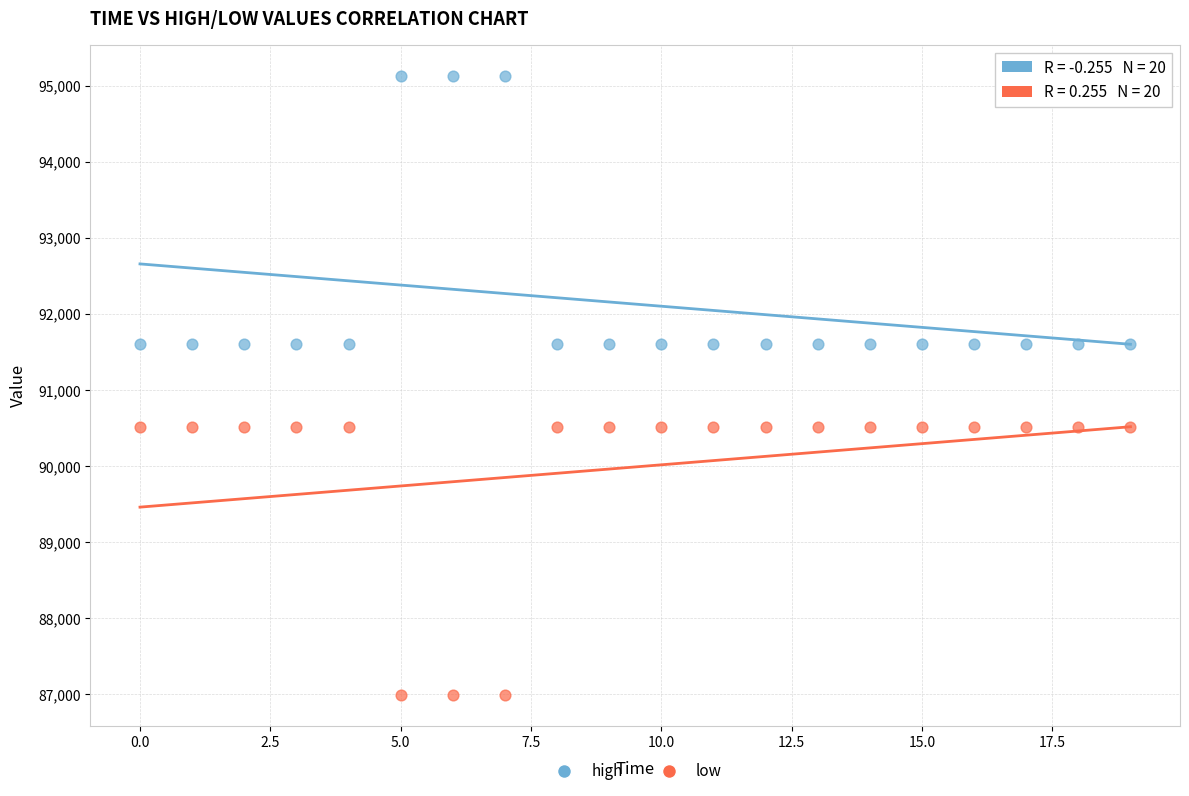

Which series contains the lowest Y value?

low